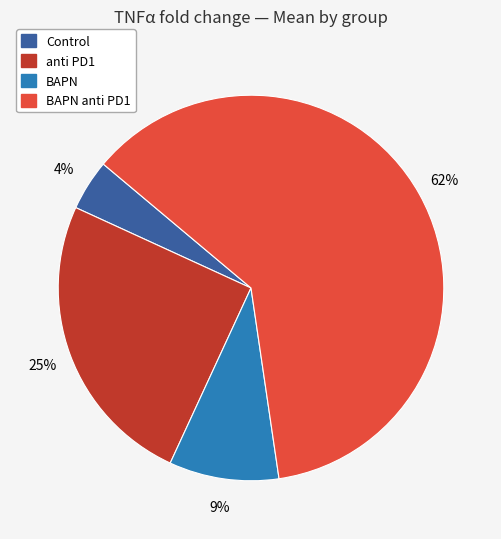

Is there any slice that represents more than half of the pie?

Yes